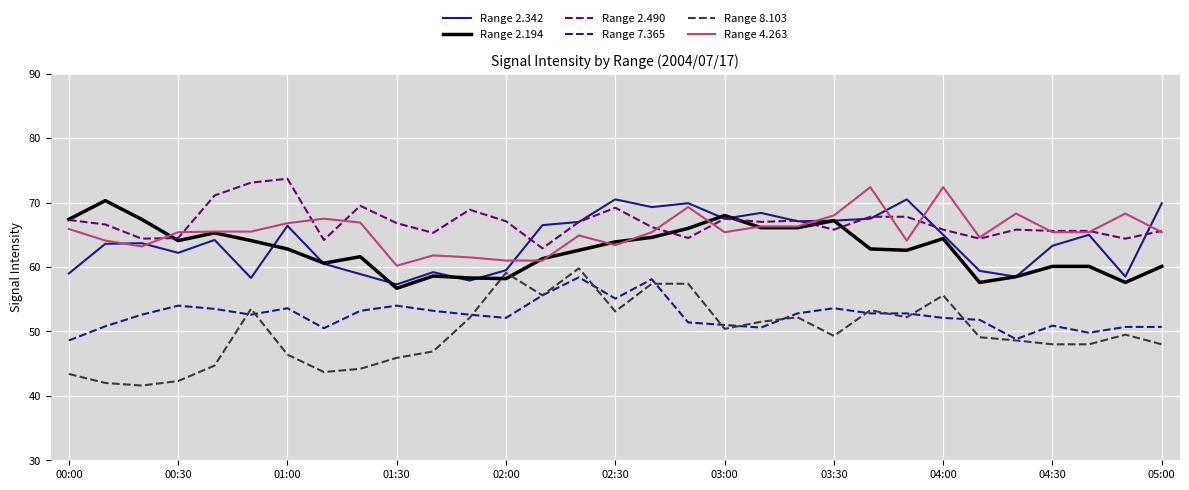

What is the minimum value for Range 7.365?

48.6